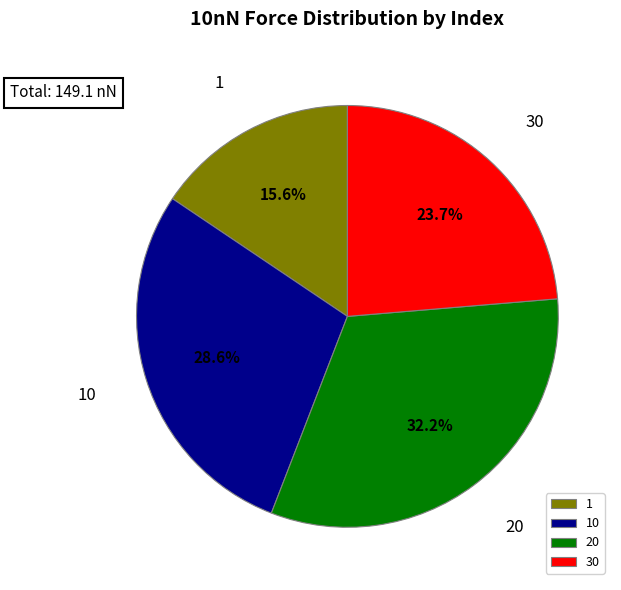

Rank the categories by value from lowest to highest.

1, 30, 10, 20